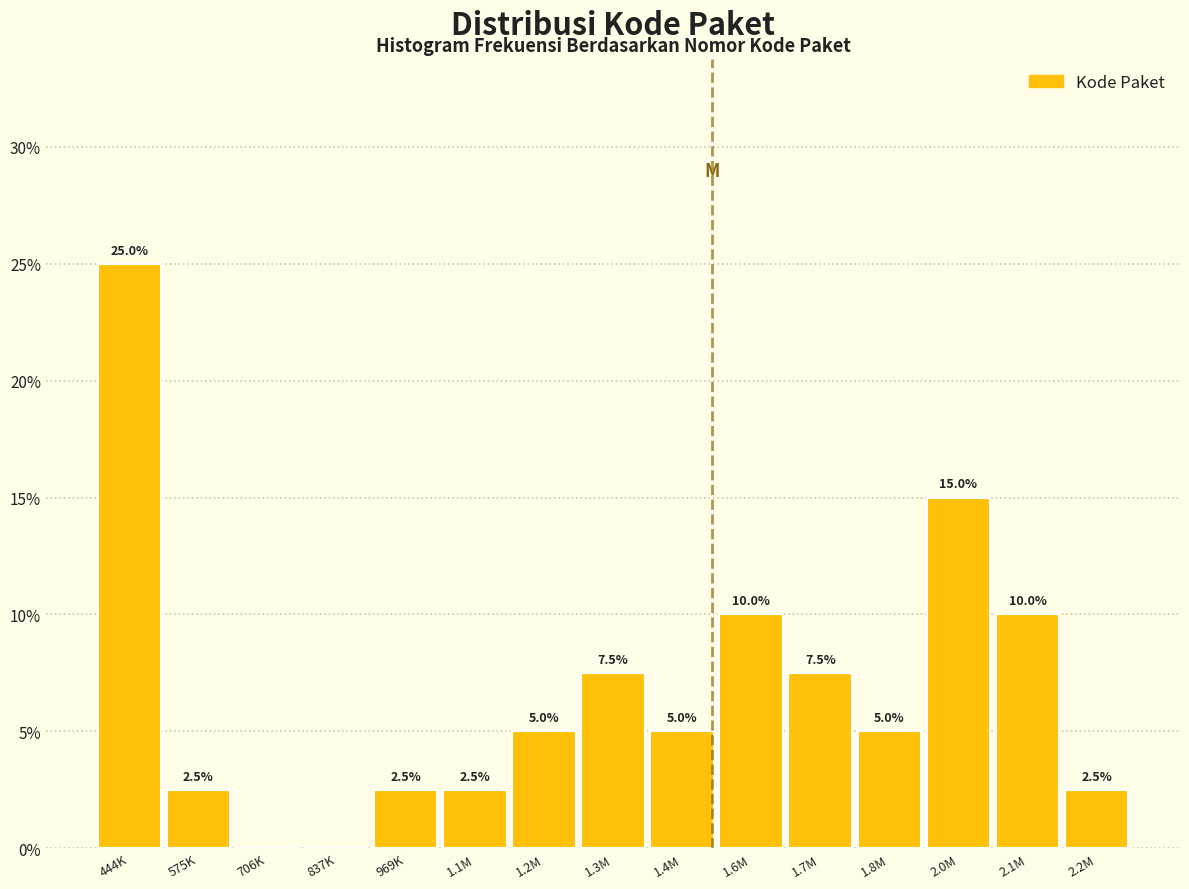

Reading left to right, transcribe all the data shown in this chart.

444K=25.0	575K=2.5	706K=0.0	837K=0.0	969K=2.5	1.1M=2.5	1.2M=5.0	1.3M=7.5	1.4M=5.0	1.6M=10.0	1.7M=7.5	1.8M=5.0	2.0M=15.0	2.1M=10.0	2.2M=2.5